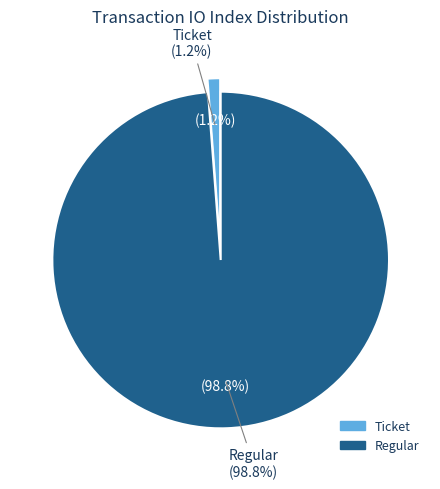

Does Ticket represent more than half of the total?

No